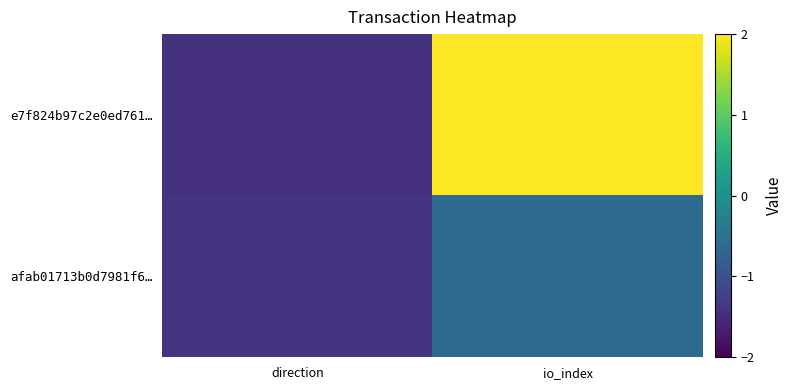

At direction, list the series in order from smallest to largest.

e7f824b97c2e0ed761…, afab01713b0d7981f6…